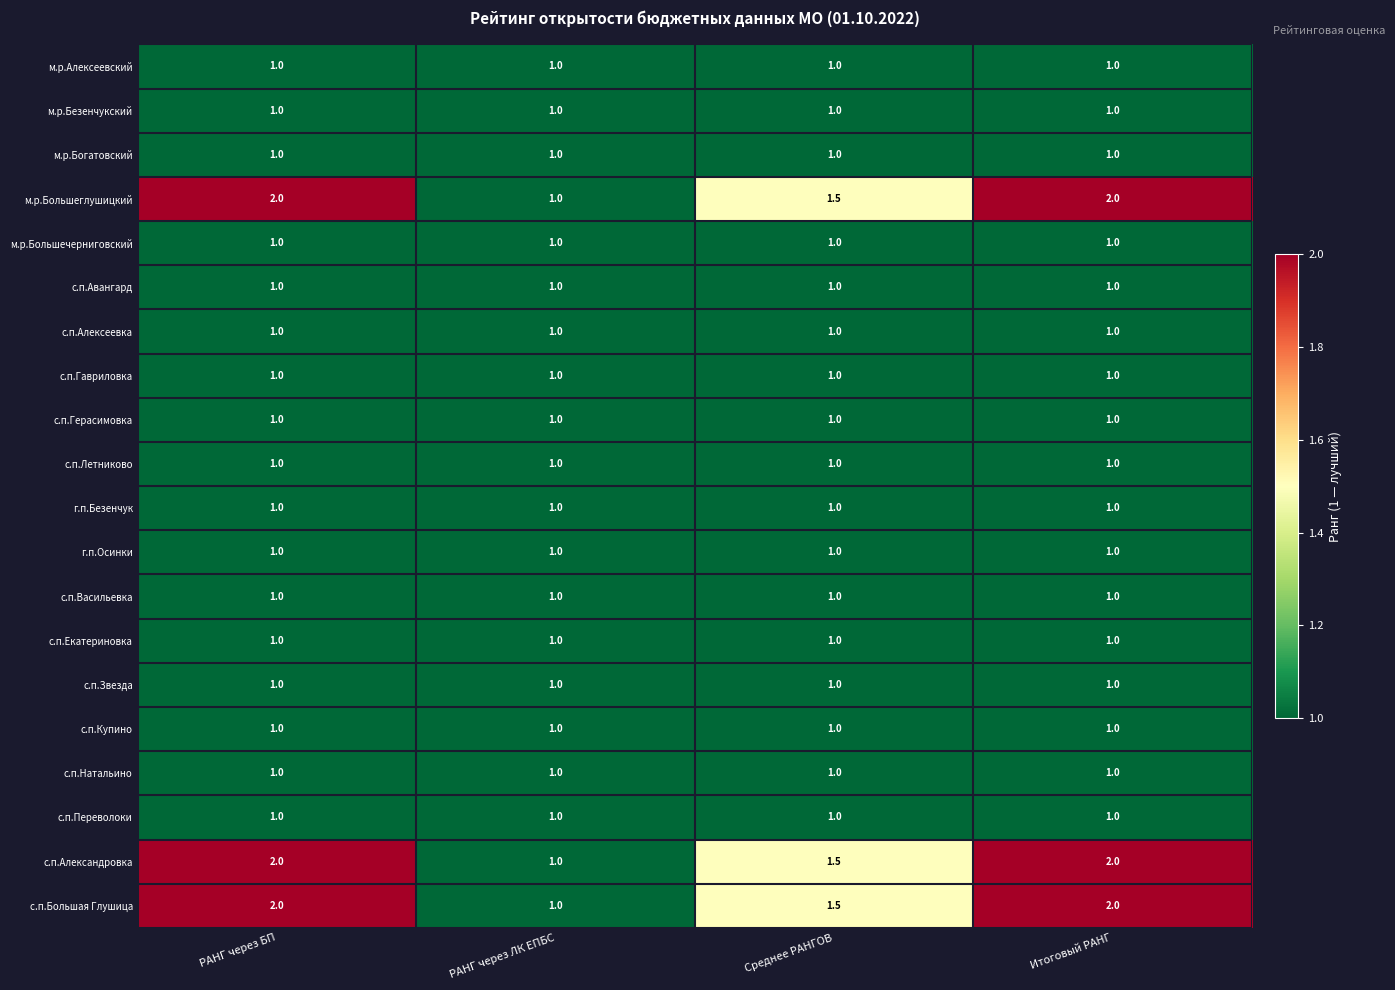

What is the sum of the м.р.Богатовский values at Среднее РАНГОВ and РАНГ через БП?

2.0